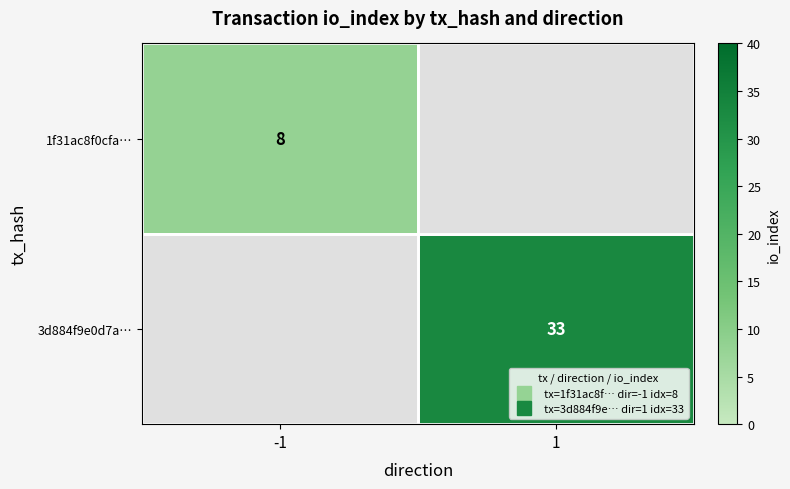

List the series in order of their overall mean, highest first.

3d884f9e0d7a…, 1f31ac8f0cfa…